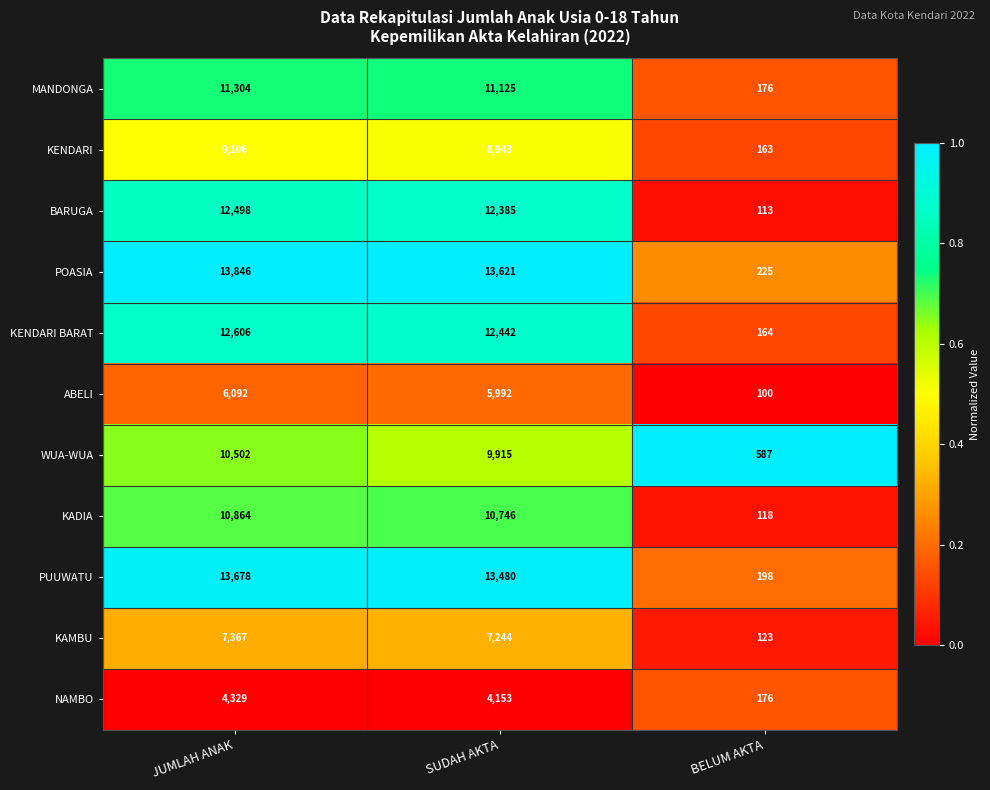

At which category is the sum across all series the highest?

JUMLAH ANAK